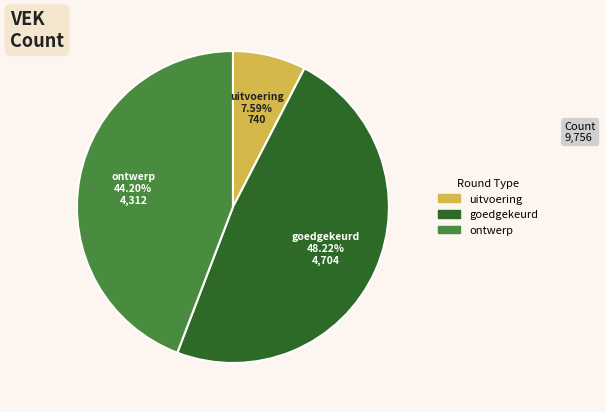

Count the number of slices in the pie.

3